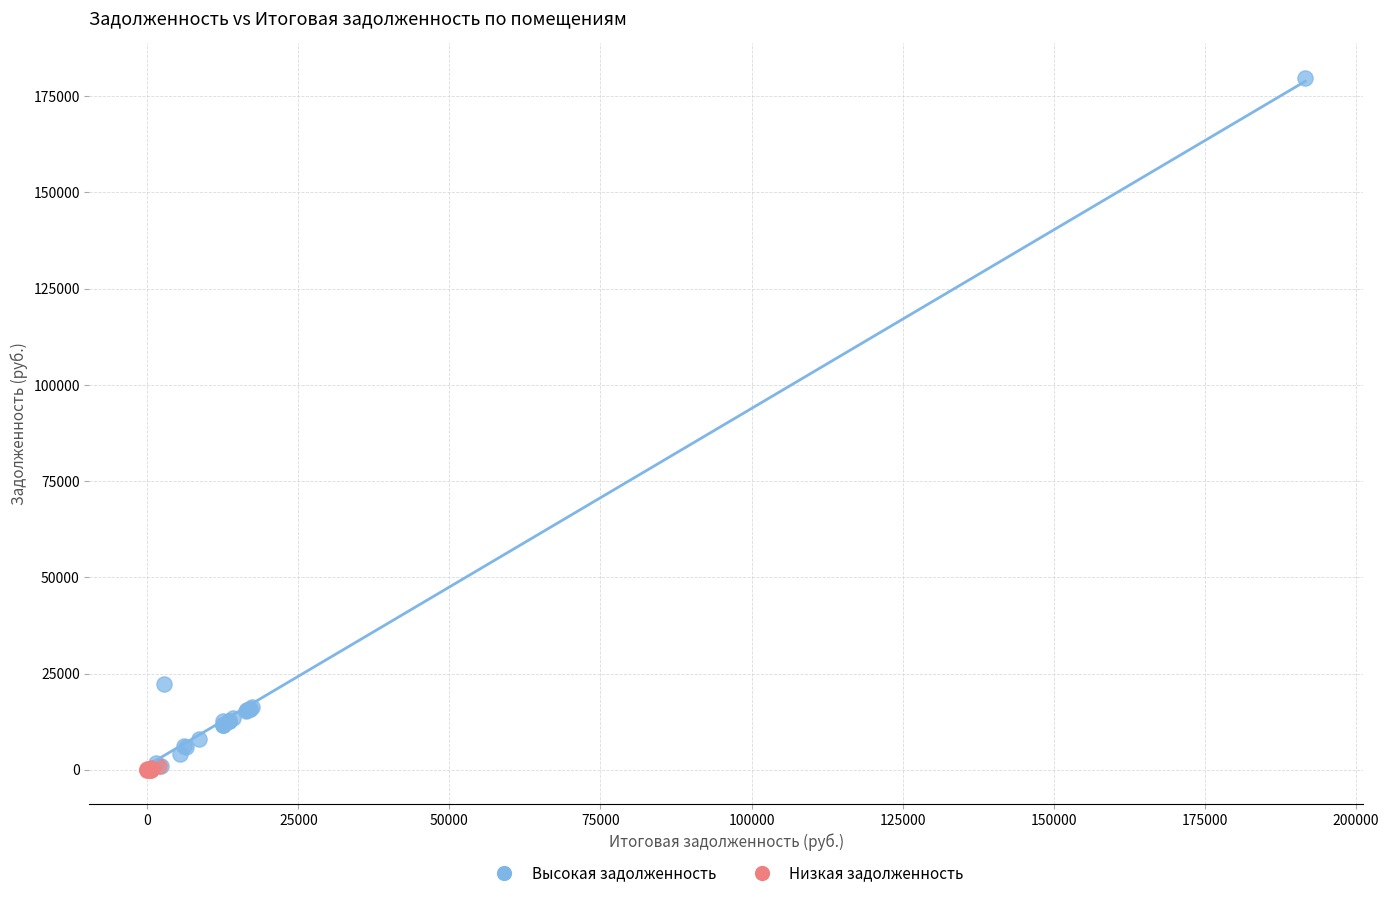

Which series contains the highest Y value?

Высокая задолженность